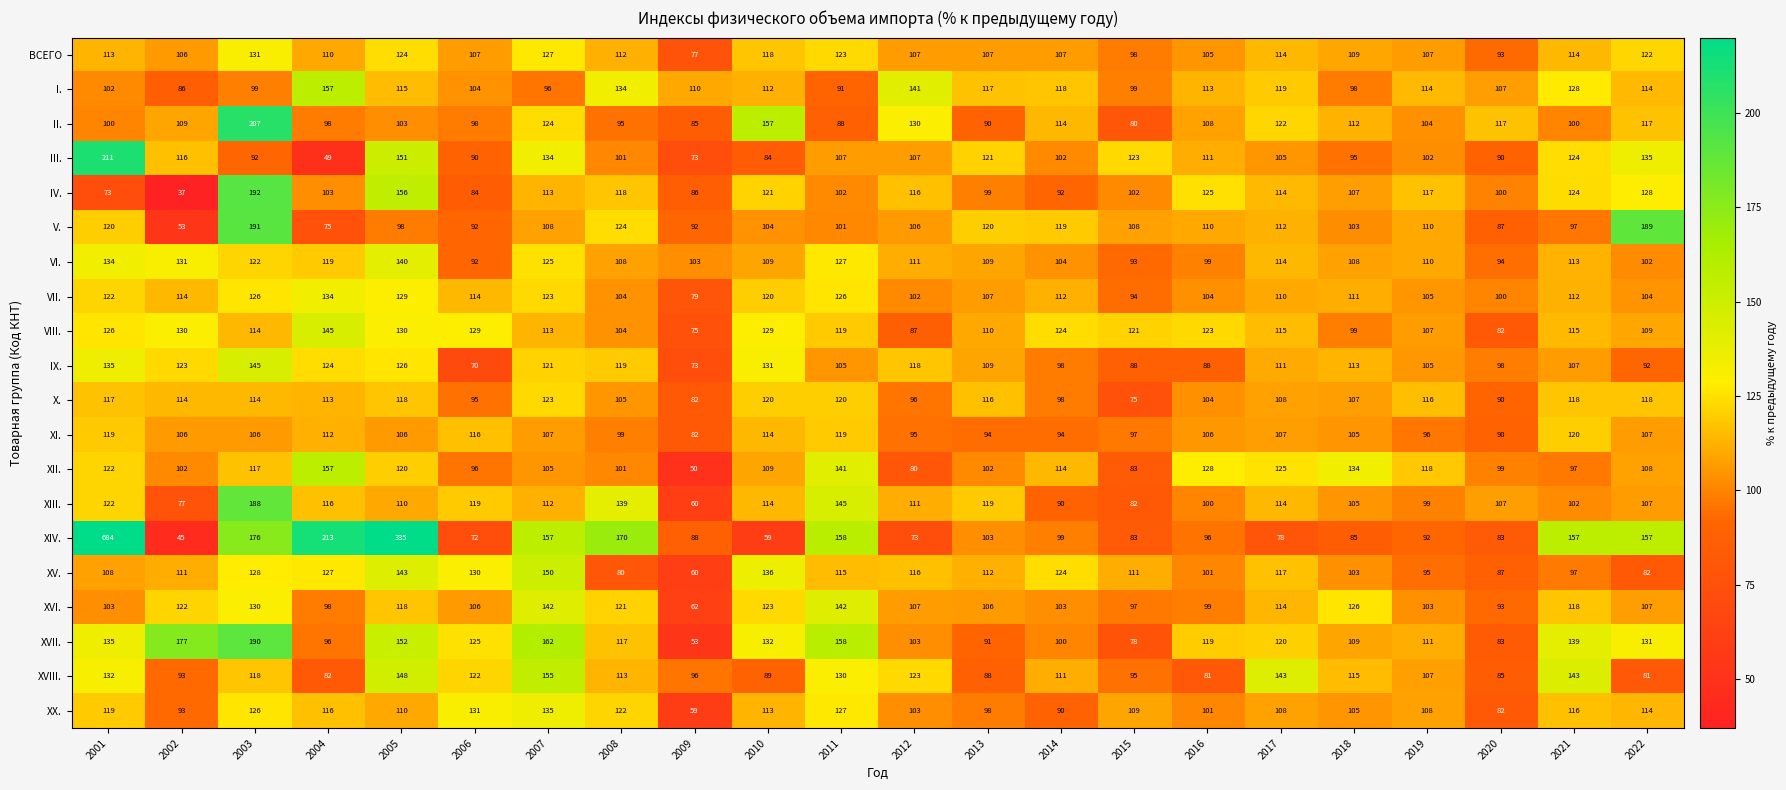

True or false: XVIII. has a value of 85 at 2020.

True